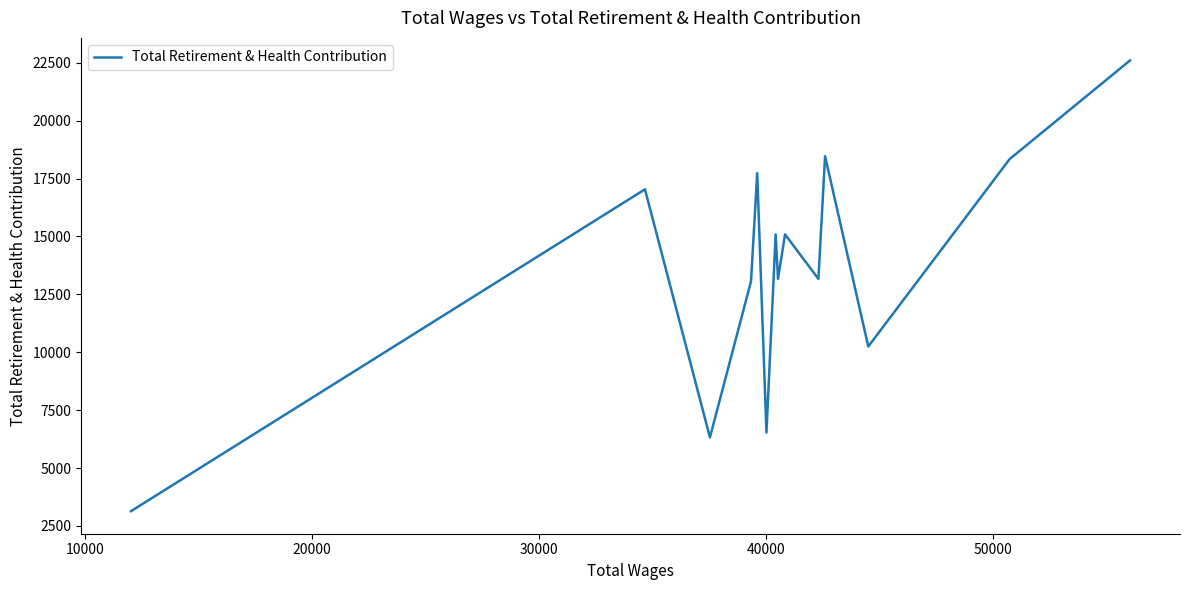

What is the maximum value shown in the chart?

22600